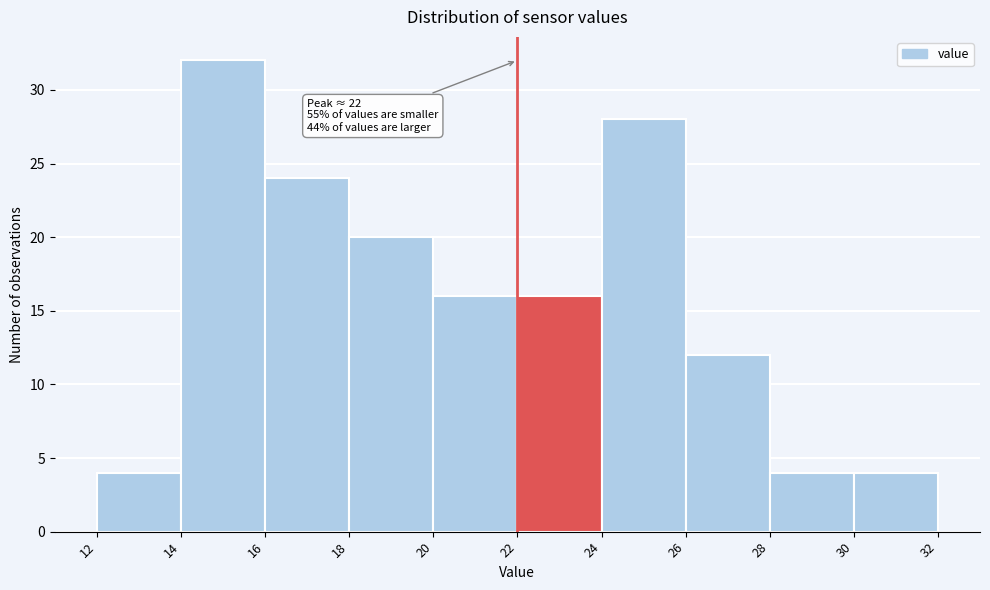

Over which range of the x-axis is the bar tallest?

14 to 16